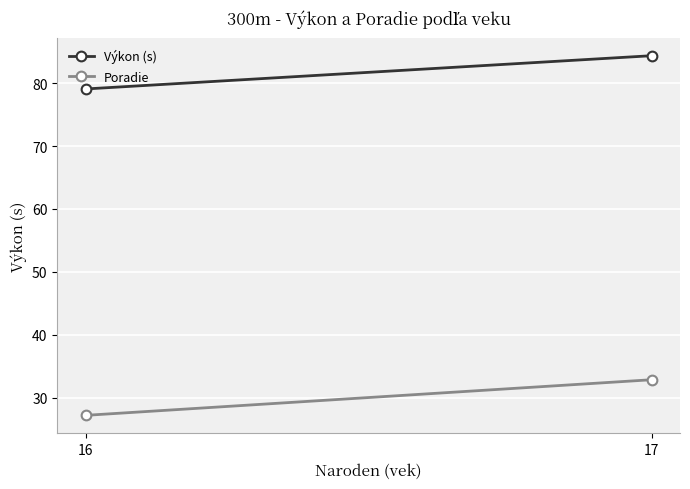

What is the greatest value displayed?

84.4